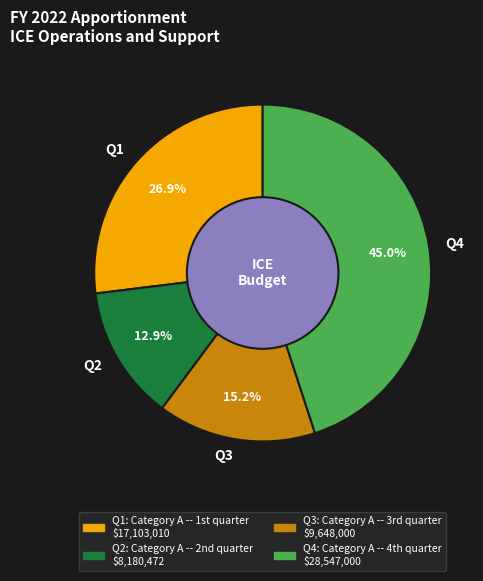

Rank the categories by value from lowest to highest.

Q2, Q3, Q1, Q4